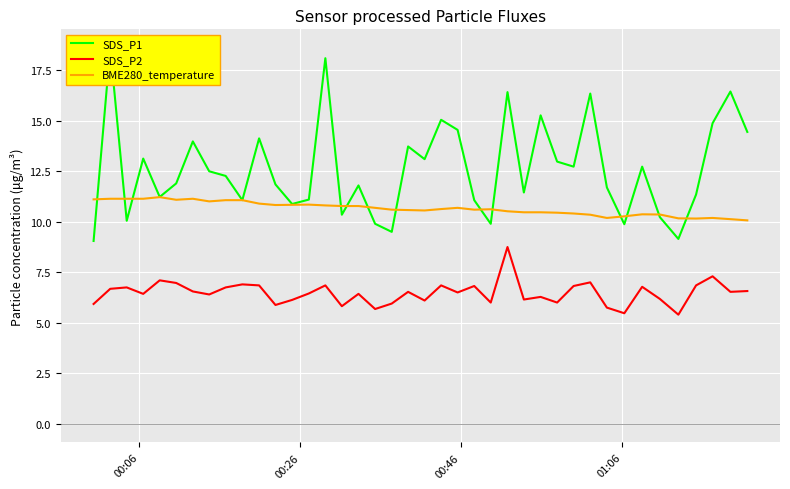

True or false: SDS_P2 and BME280_temperature cross at least once.

False